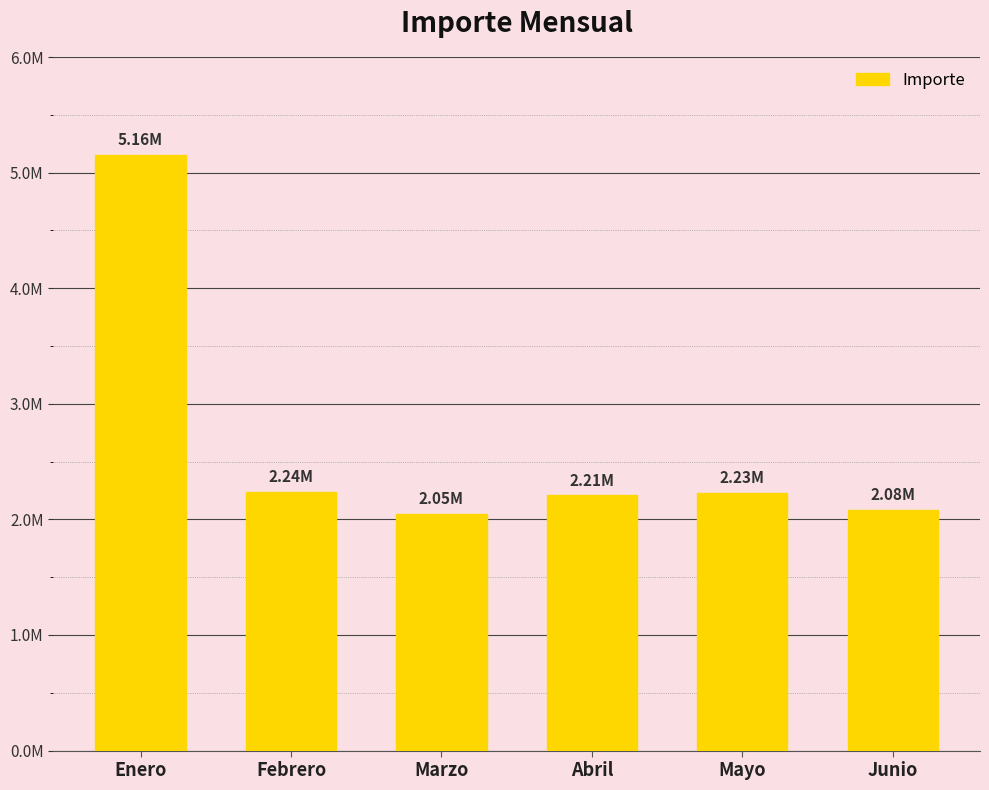

Are the bars horizontal?

No